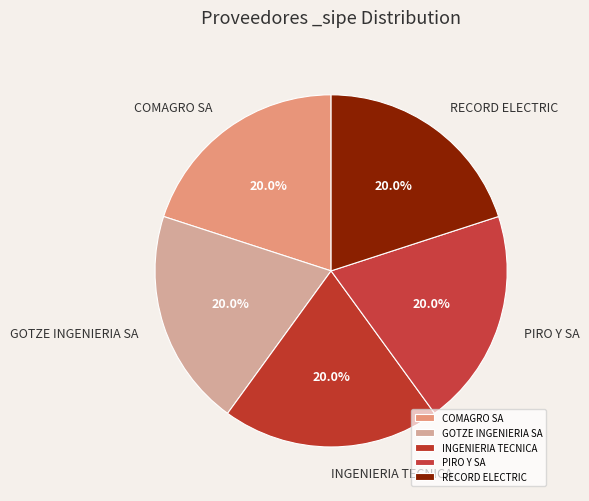

Combined, what portion of the pie is INGENIERIA TECNICA and COMAGRO SA?

40.0%